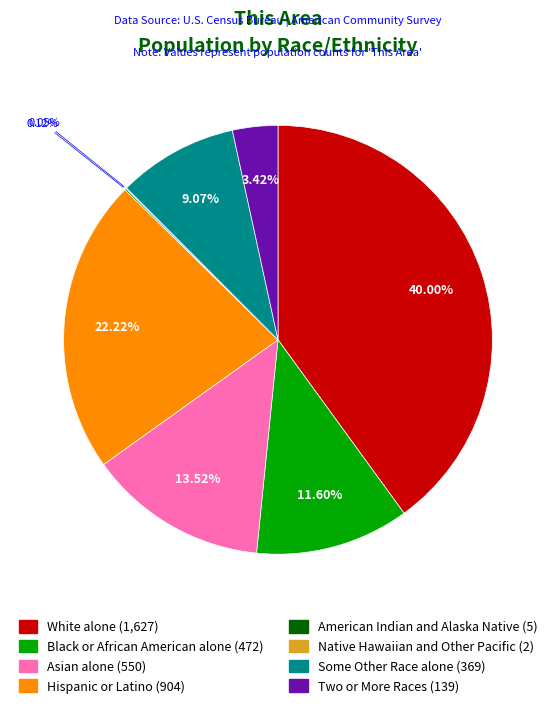

Which category has the biggest portion of the pie?

White alone